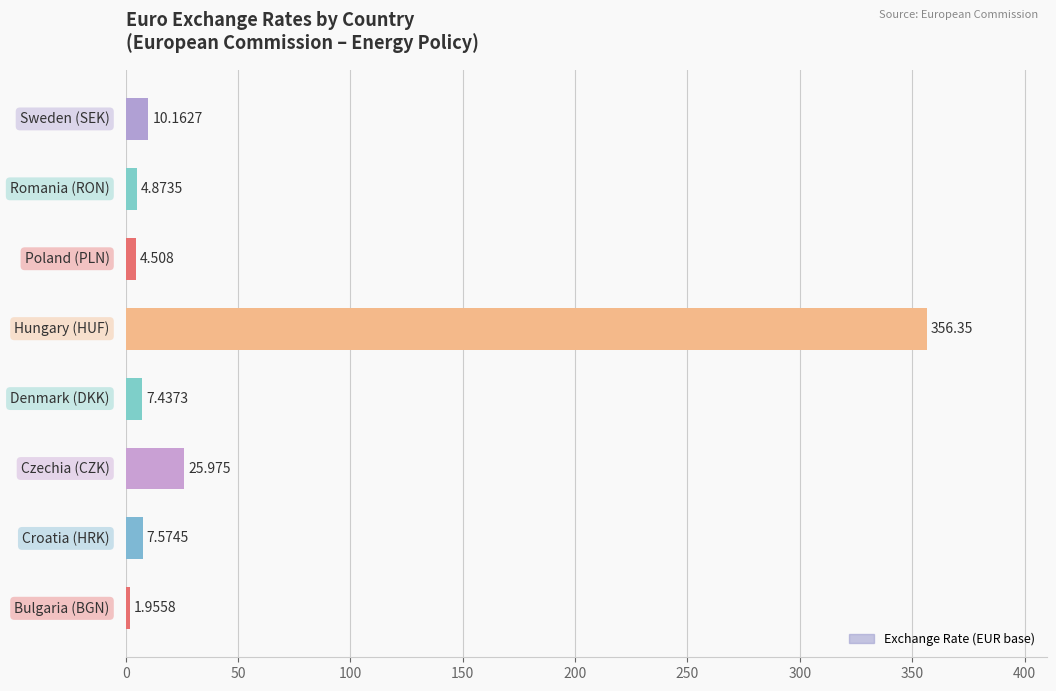

How many values are below 7?

3